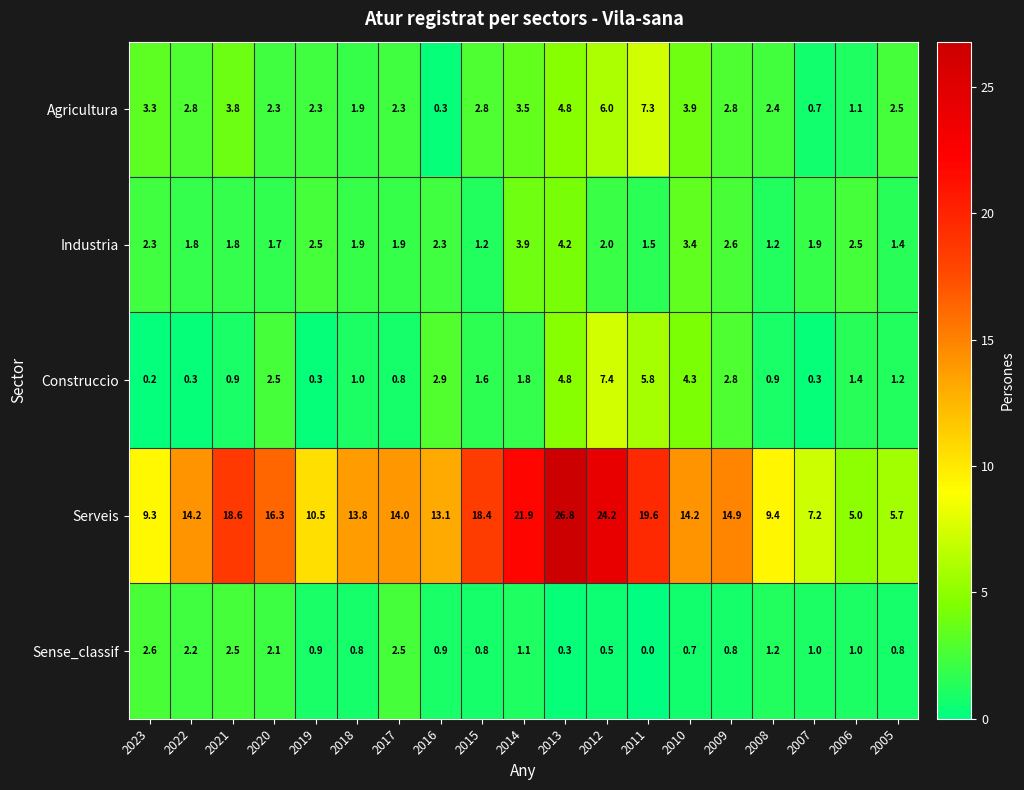

Which series has the largest total across all categories?

Serveis